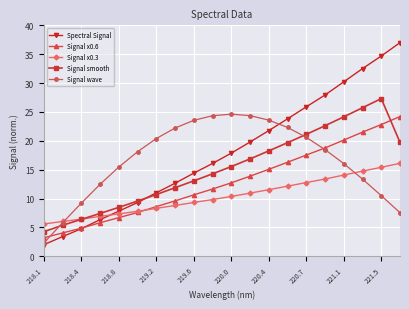

Does the chart display data point markers on the line(s)?

Yes